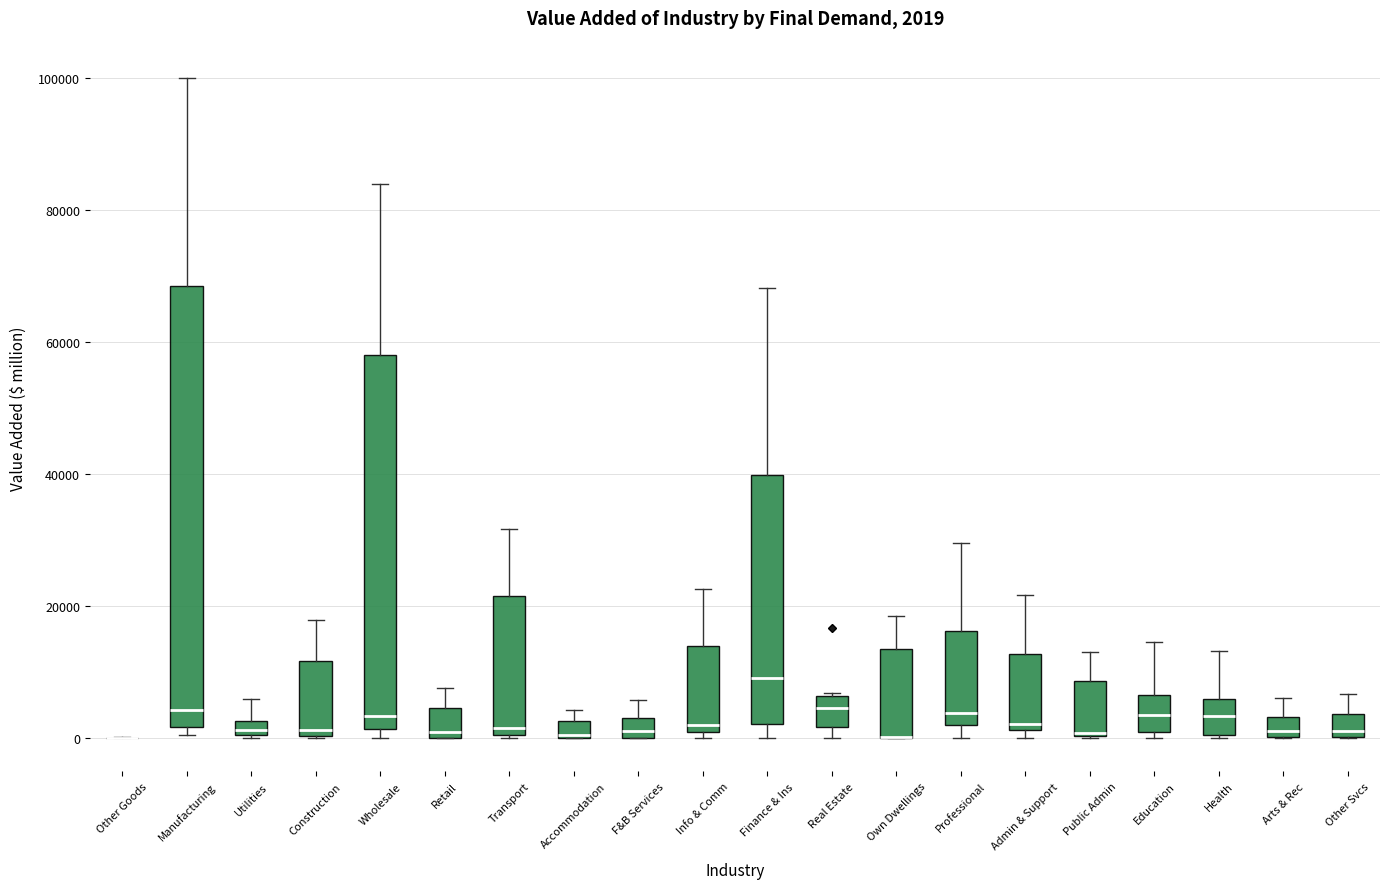

Which box is the tallest, from its lower edge to its upper edge?

Manufacturing